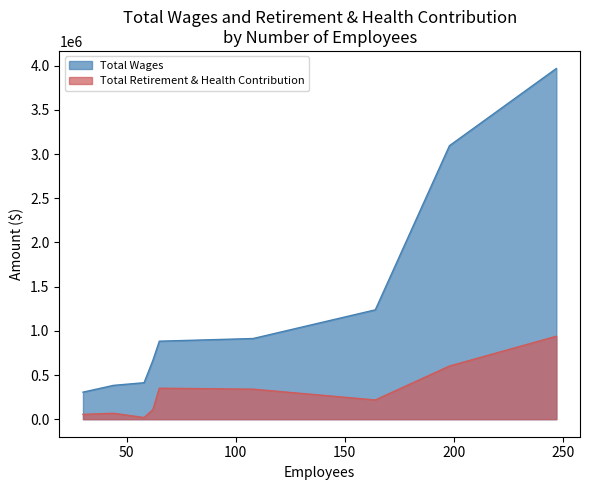

Is it true that Total Retirement & Health Contribution equals 339917 at 108?

True